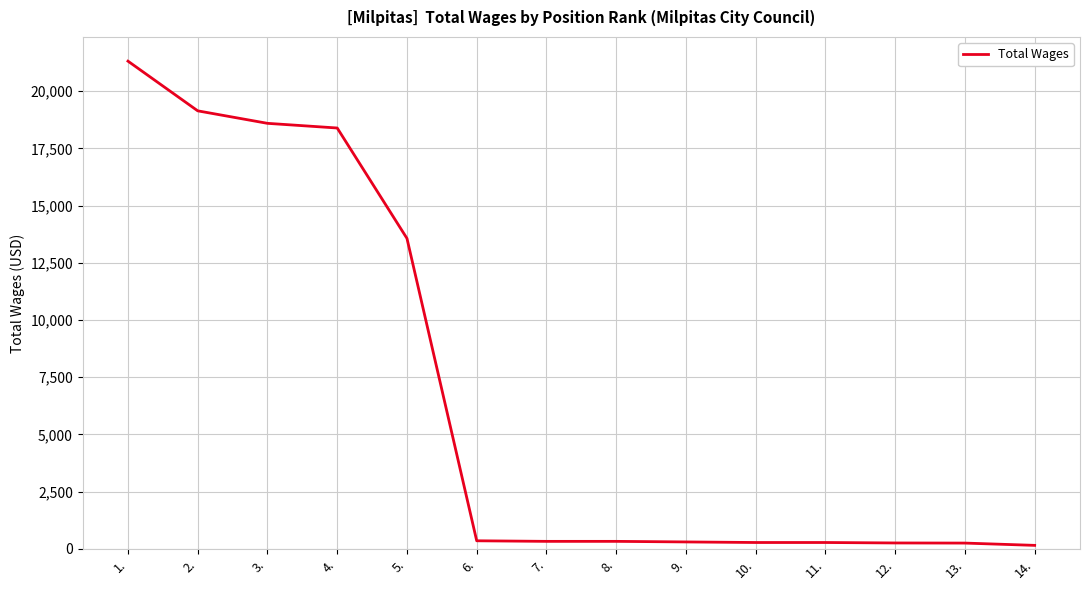

Where does the data first go above 325?

1.